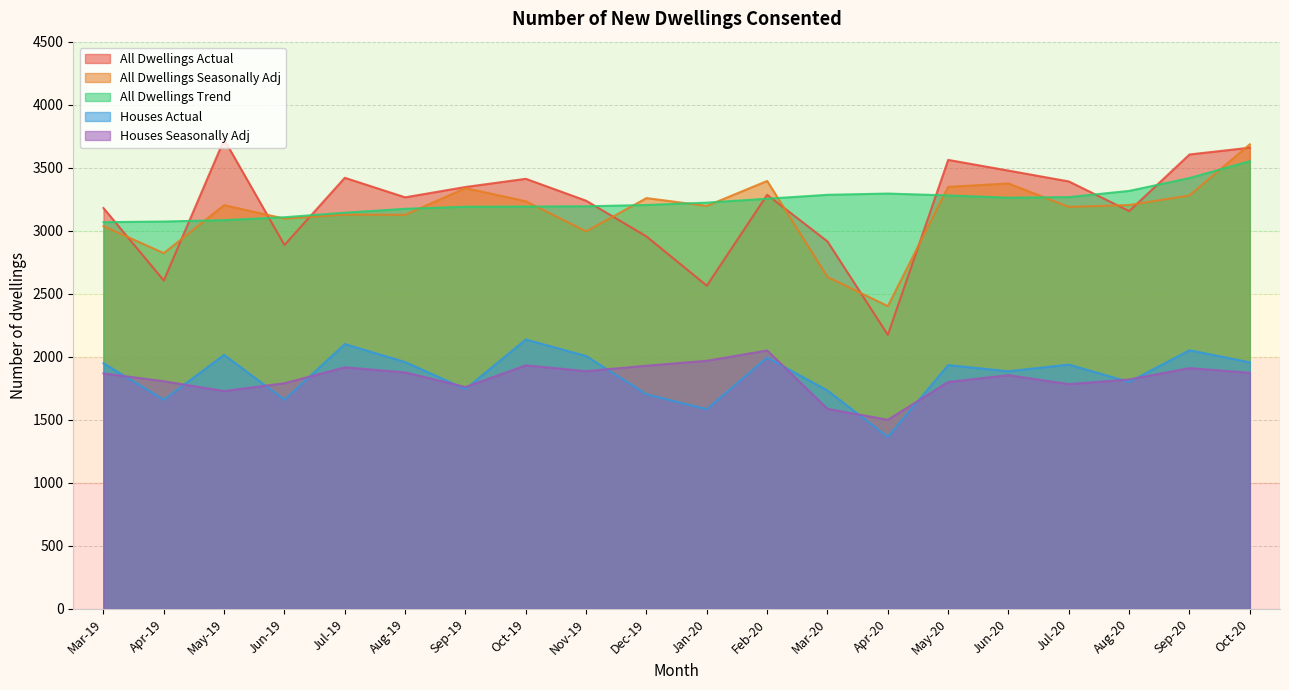

What value does the All Dwellings Trend series have at Mar-20?

3285